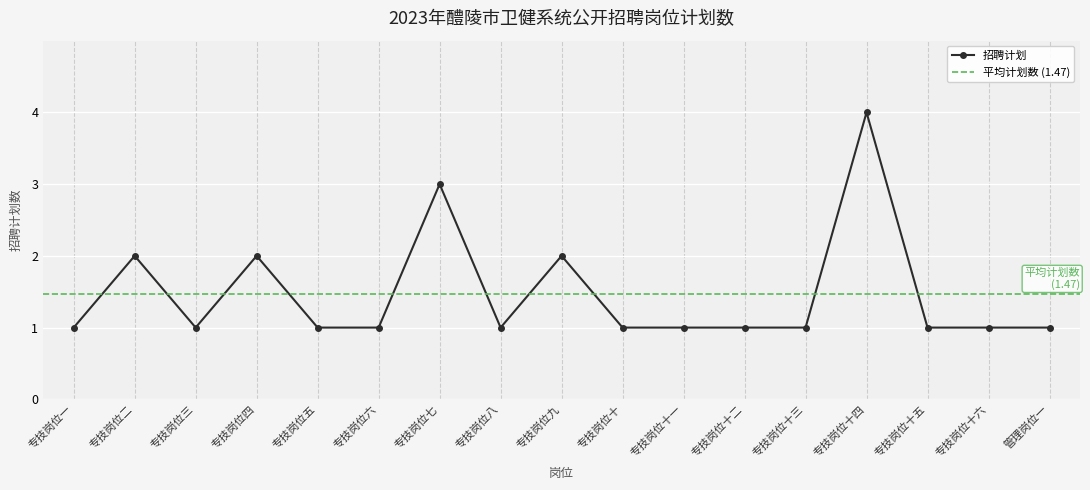

Which has a higher value, 专技岗位五 or 专技岗位七?

专技岗位七